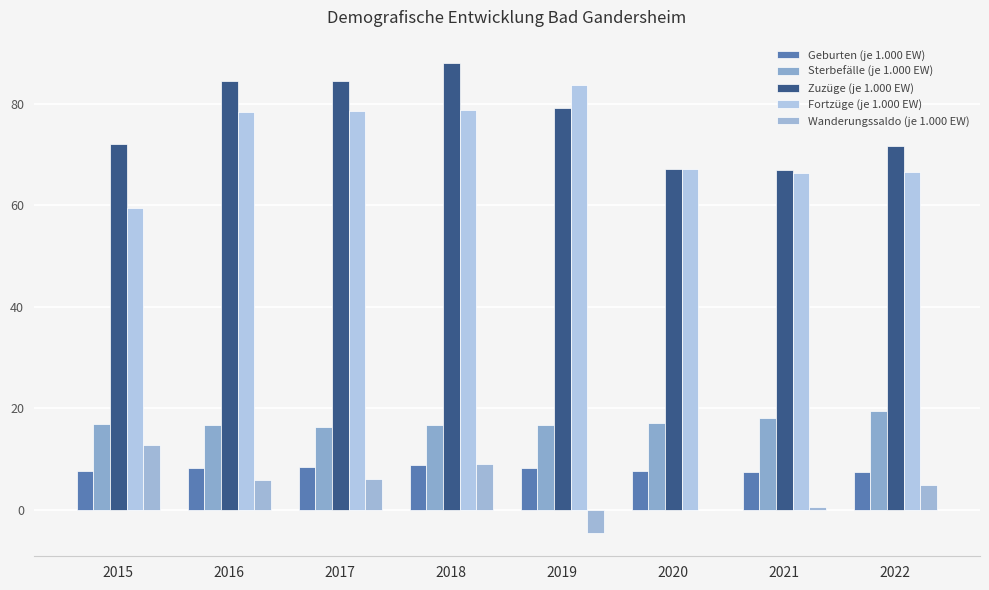

Is it true that Fortzüge (je 1.000 EW) equals 114.2 at 2021?

False